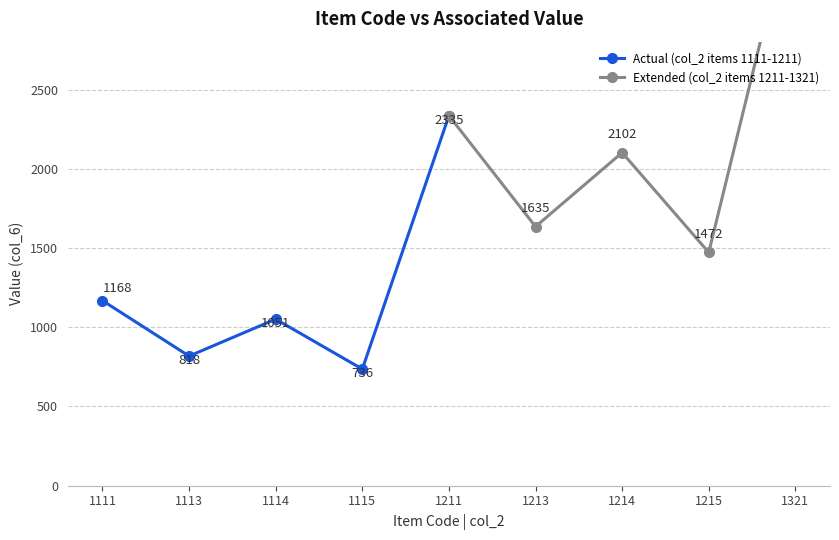

At which label does Actual (col_2 items 1111-1211) reach its peak?

1211